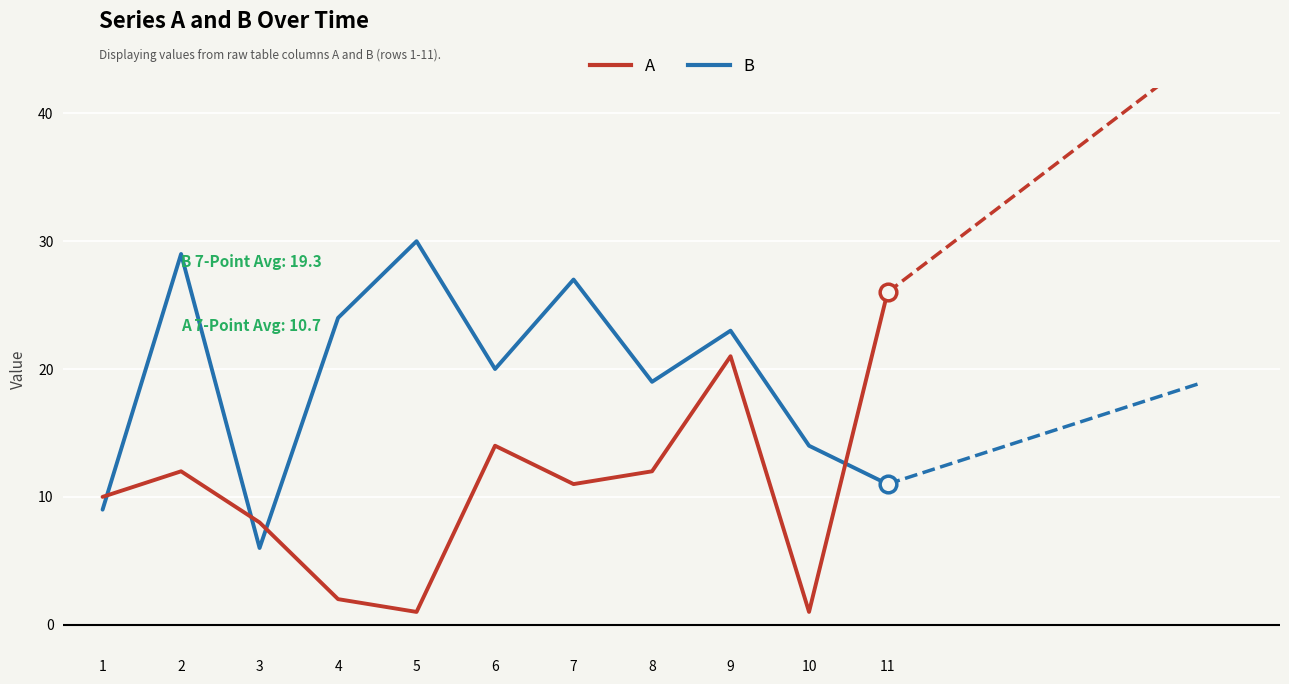

At which label does B first exceed 20?

2